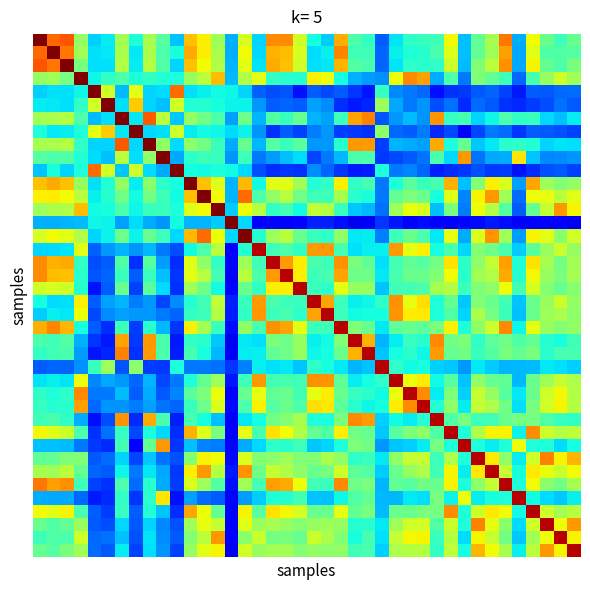

How many distinct data groups are displayed?

40